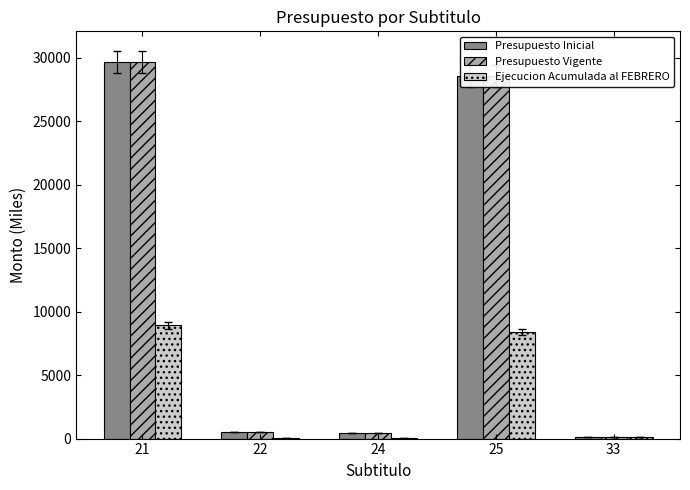

At which category is the sum across all series the highest?

21